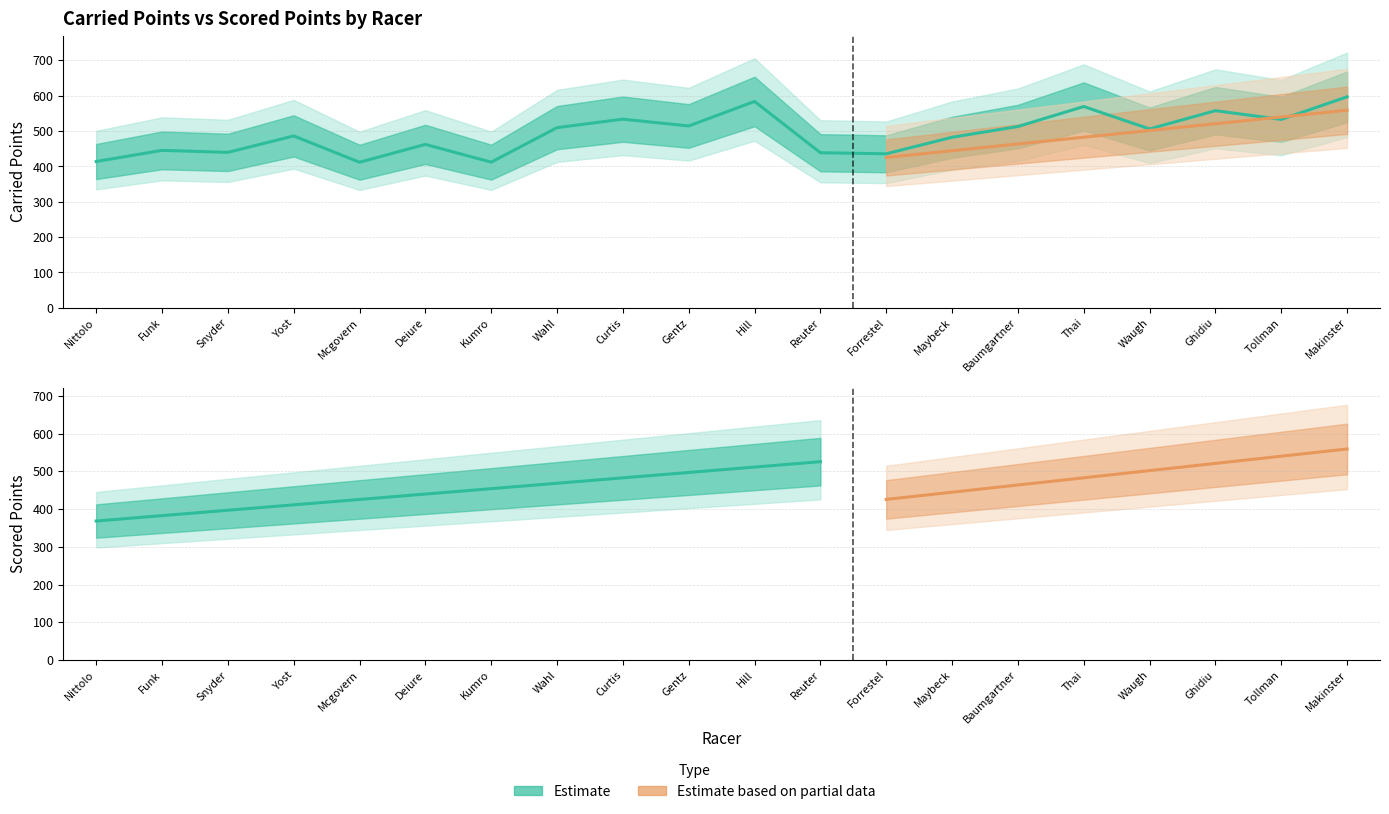

Reading left to right, transcribe all the data shown in this chart.

414.0	445.5	439.9	486.4	412.0	462.4	412.2	509.9	533.8	514.6	583.9	438.9	435.9	482.6	513.0	569.6	506.1	557.9	533.1	597.1